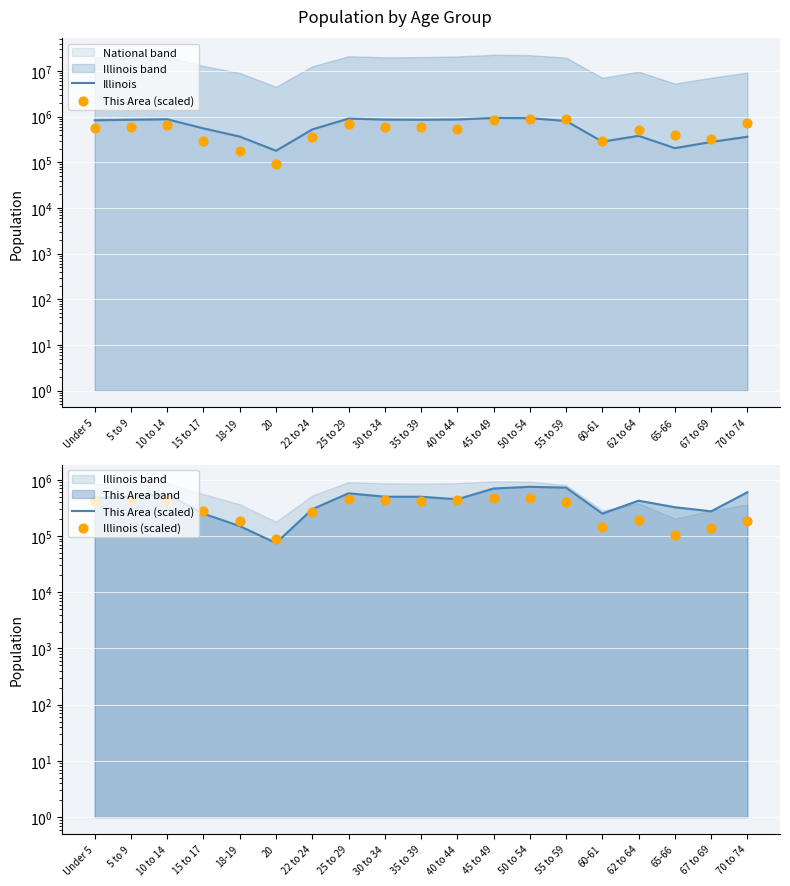

What are all the series names shown in the legend?

Illinois, This Area (scaled), Illinois (scaled)